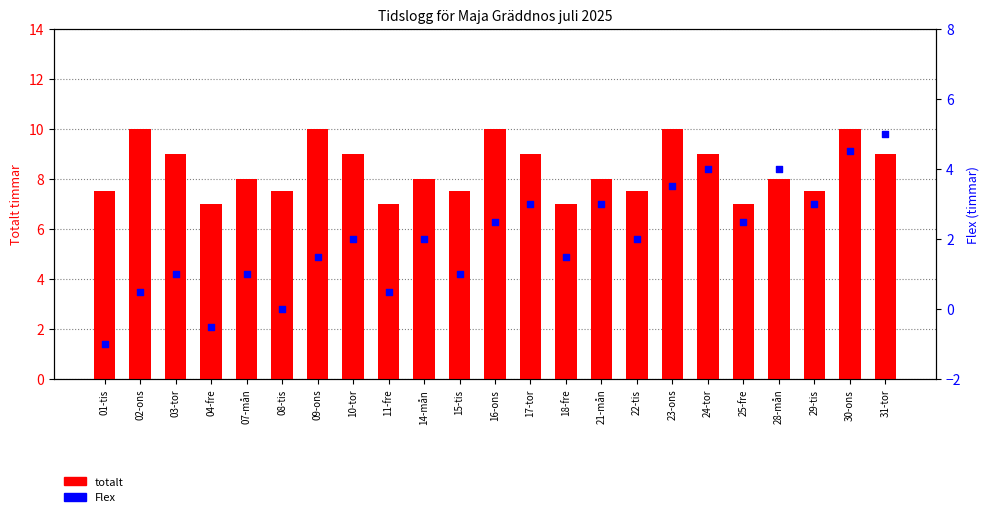

Which series has the largest Y range (max minus min)?

Flex